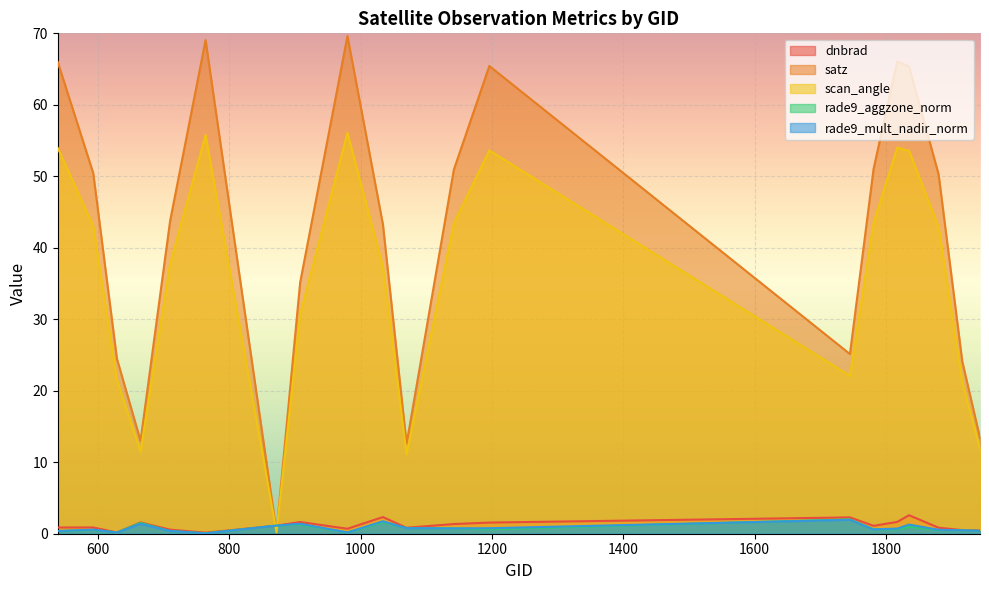

What is the value of the dnbrad point at the 17th from the left?

2.6